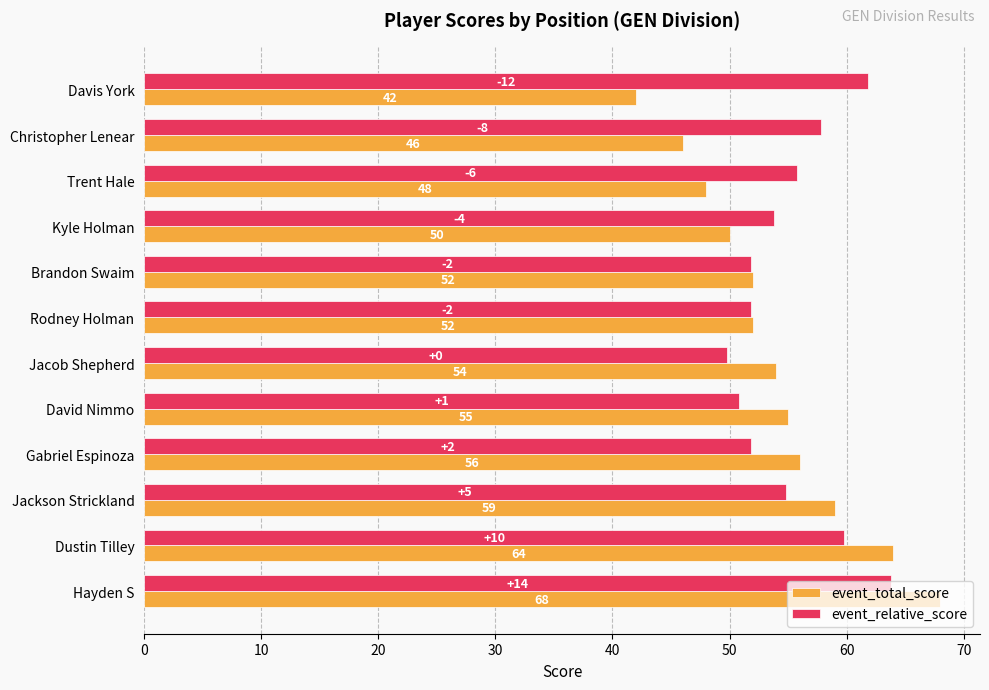

At which label is event_relative_score closest to 56?

Trent Hale